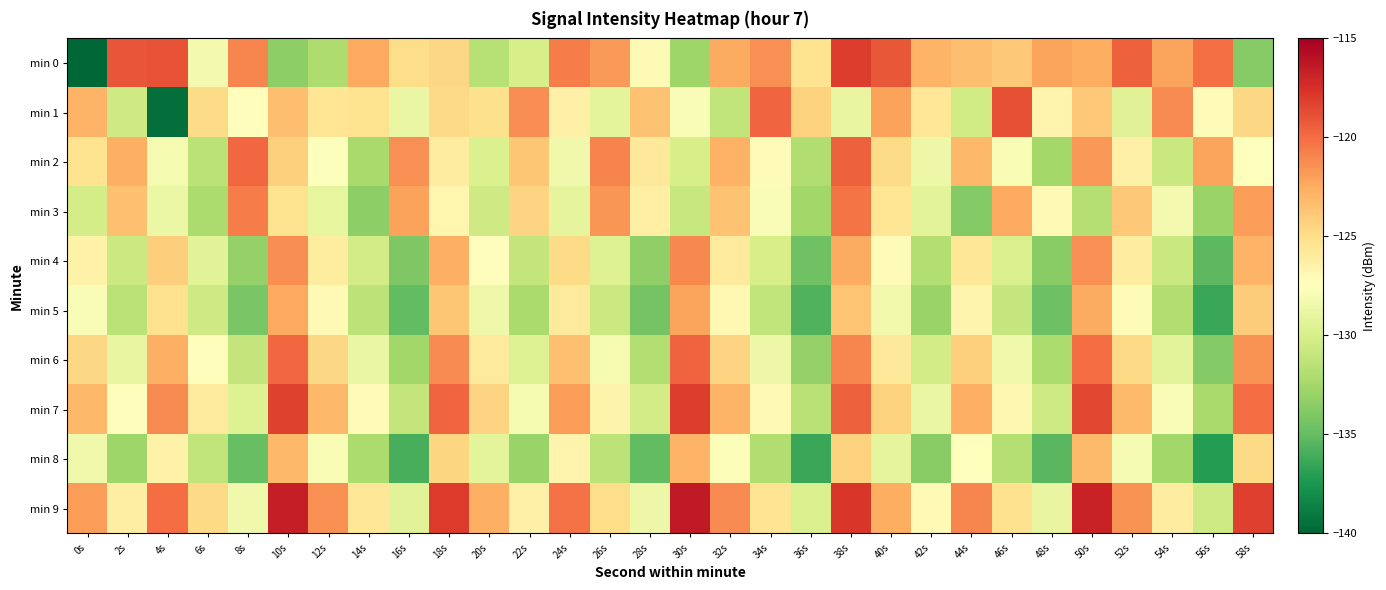

List the series in order of their peak value, highest first.

min 9, min 0, min 7, min 1, min 2, min 6, min 3, min 4, min 5, min 8